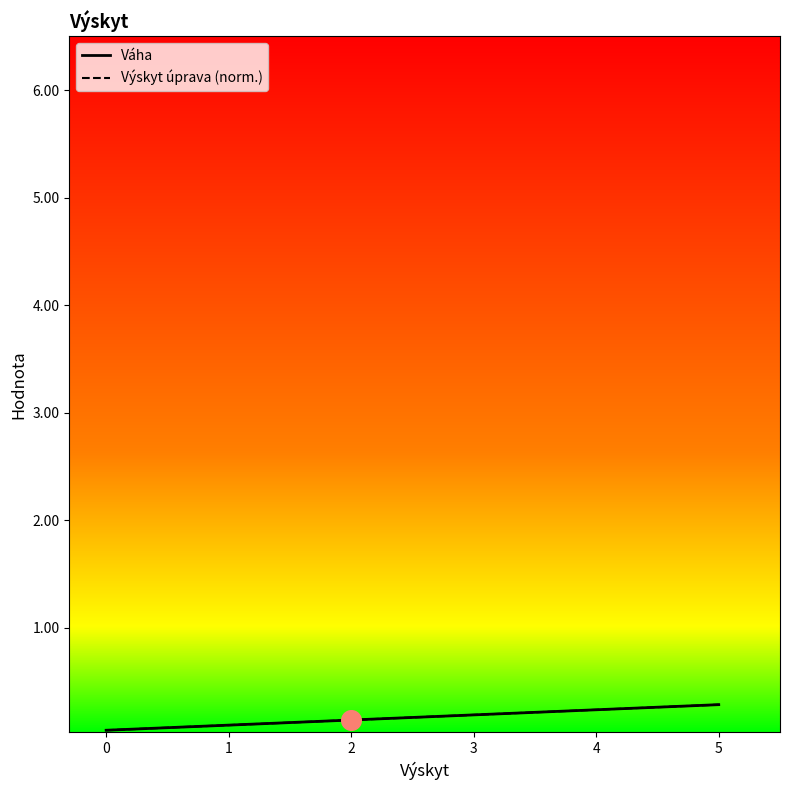

At how many categories does at least one series exceed 0?

6